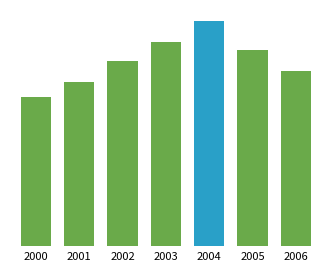

What is the change in value from 2004 to 2005?

-2755